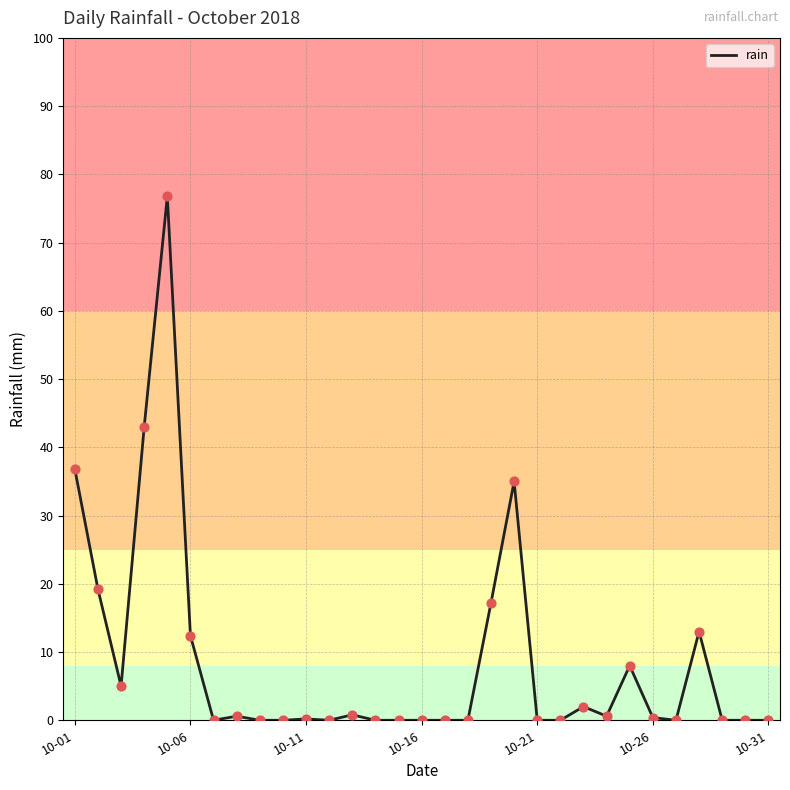

What is the maximum value shown in the chart?

76.8